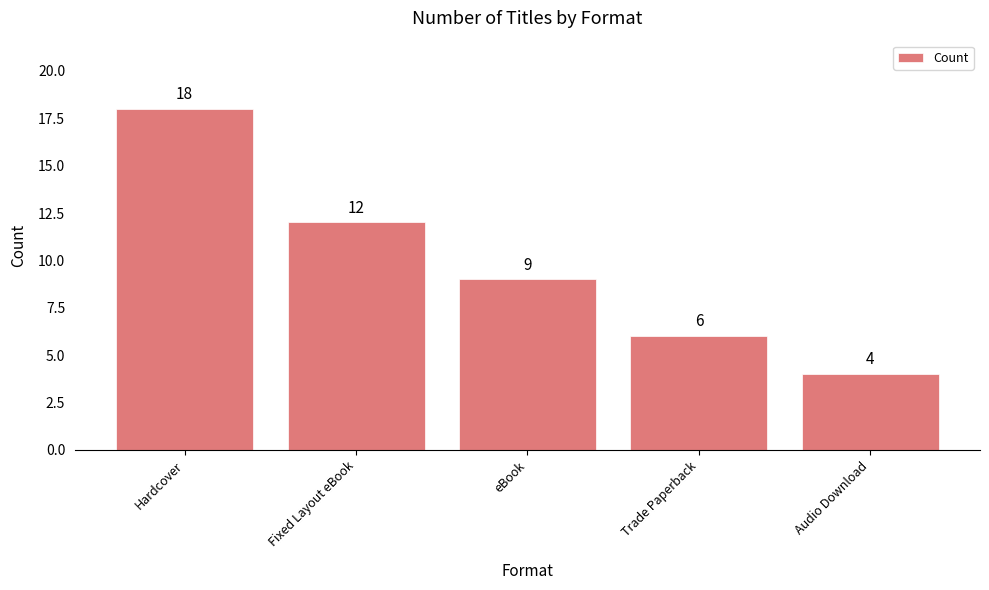

Which label corresponds to the largest value in the chart?

Hardcover